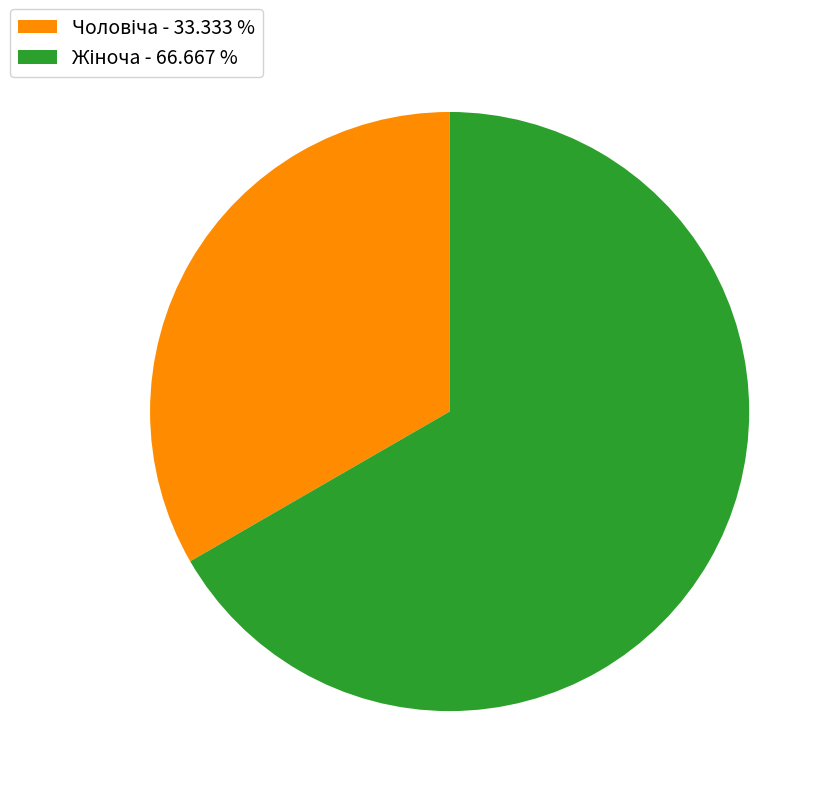

Does any single category account for the majority?

Yes